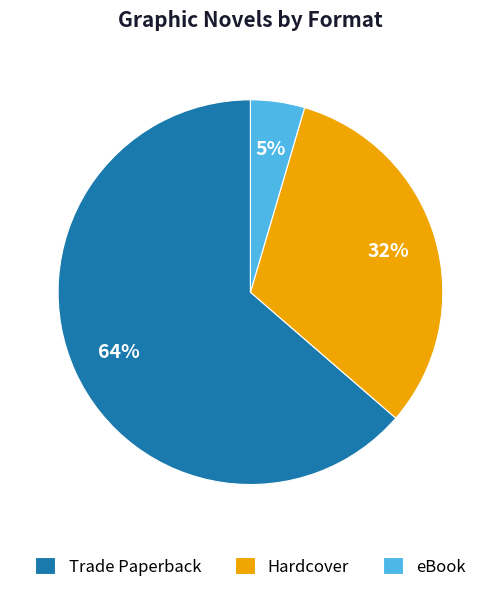

To the nearest percent, what is the combined percentage of Trade Paperback and eBook?

68%